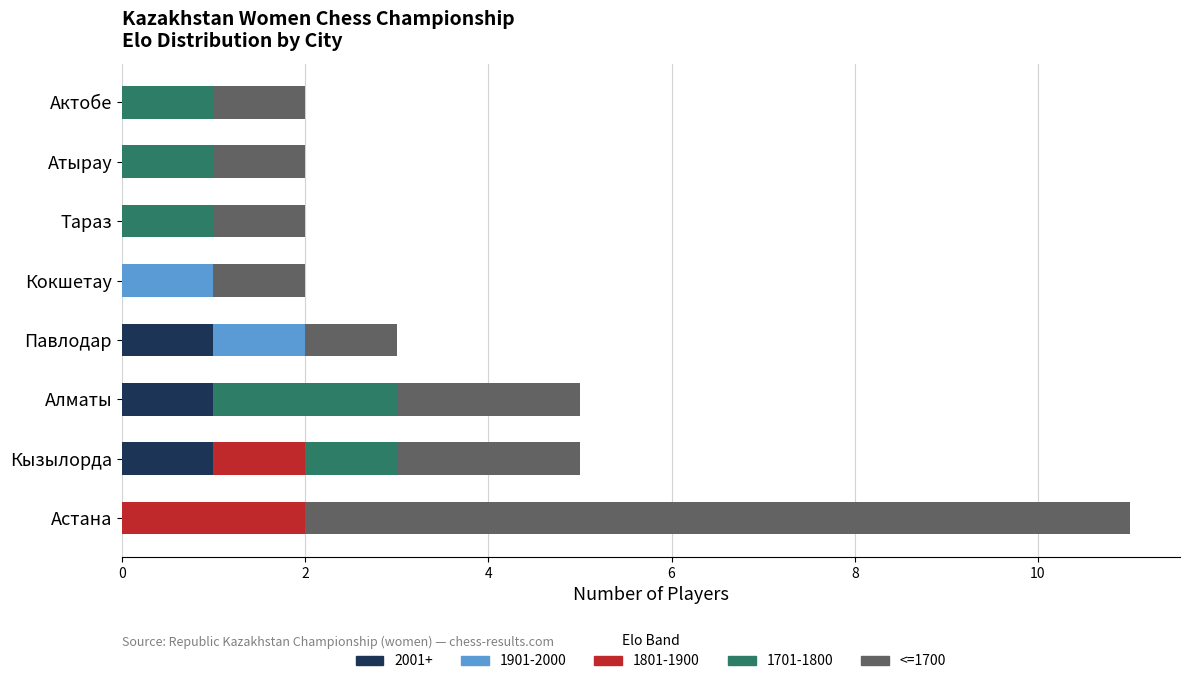

At which category is the sum across all series the highest?

Астана